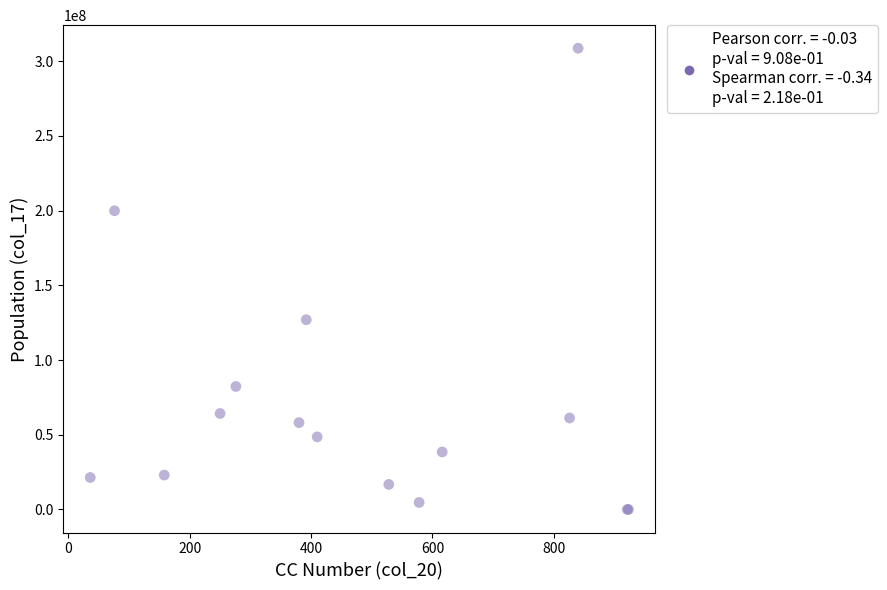

What Y value in the scatter plot is closest to 154327799?

126962916